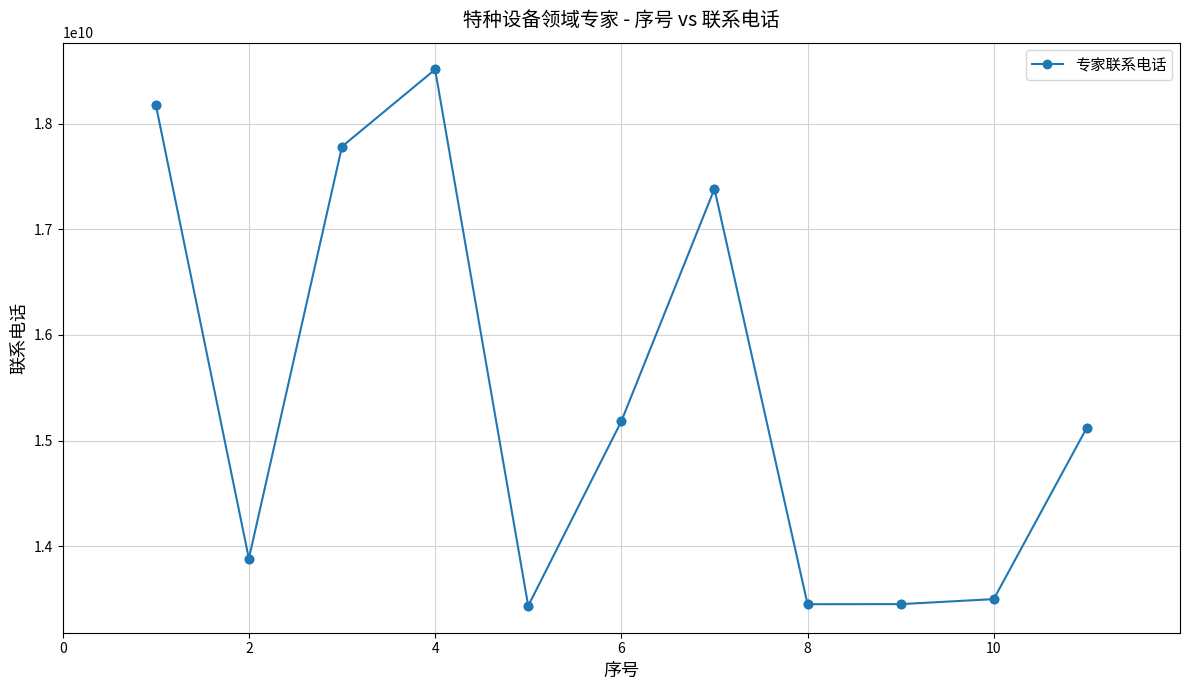

What is the value of the 6th point from the left?

15183071442